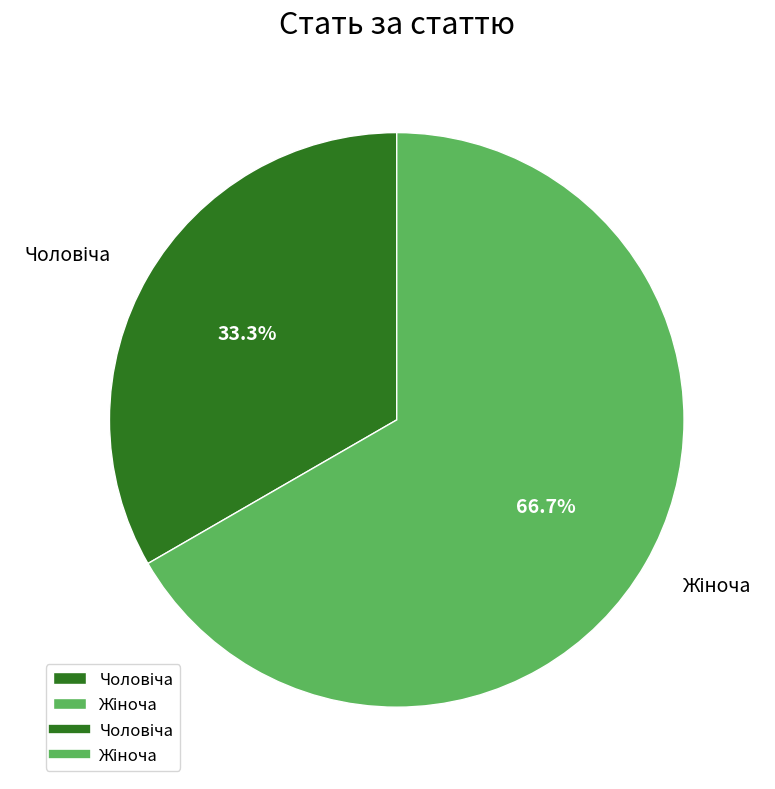

Is there a majority slice in this chart?

Yes